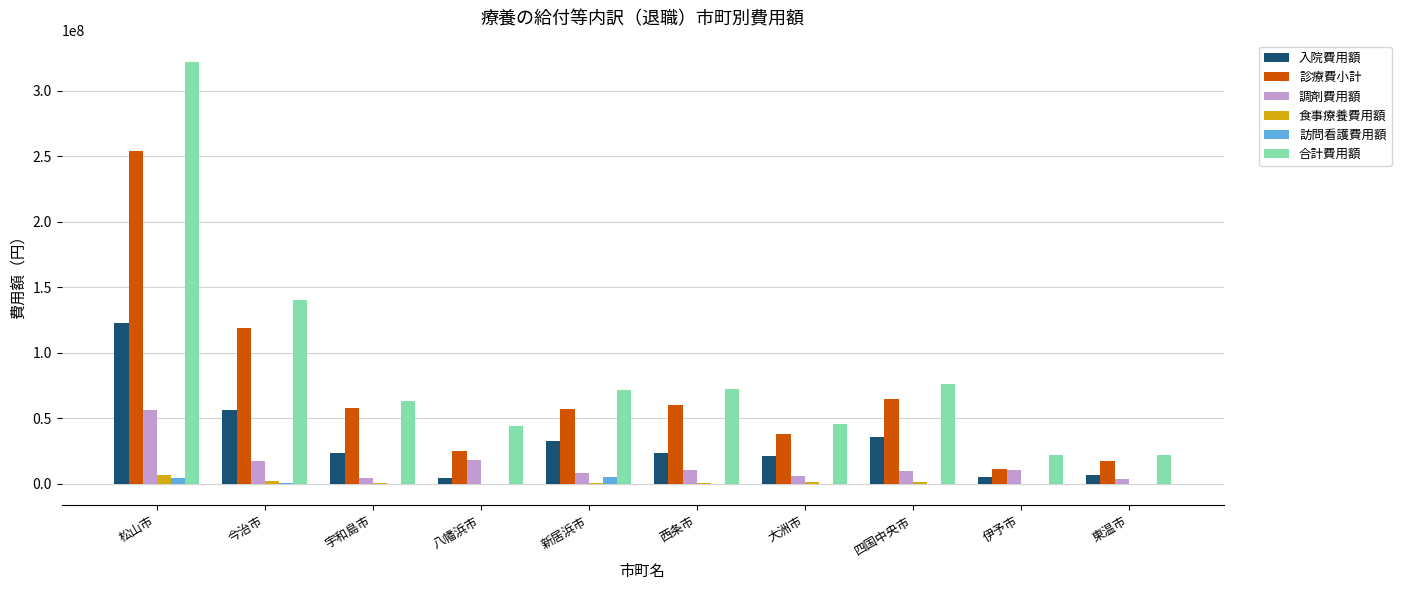

True or false: 調剤費用額 has a value of 80976699 at 松山市.

False